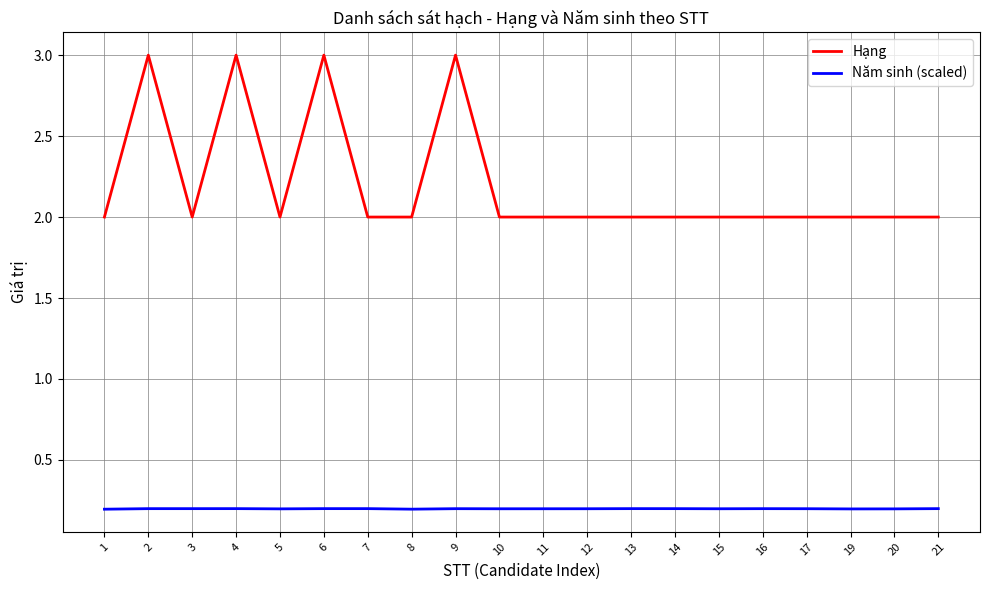

The Năm sinh (scaled) series shows 0.2 at 16. True or false?

True